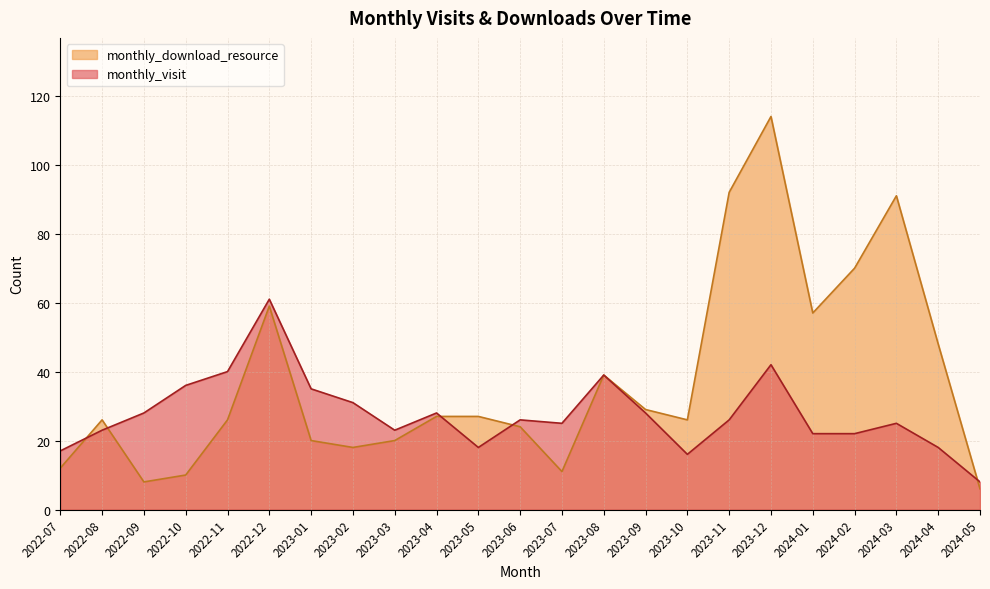

At which category is the sum across all series the highest?

2023-12